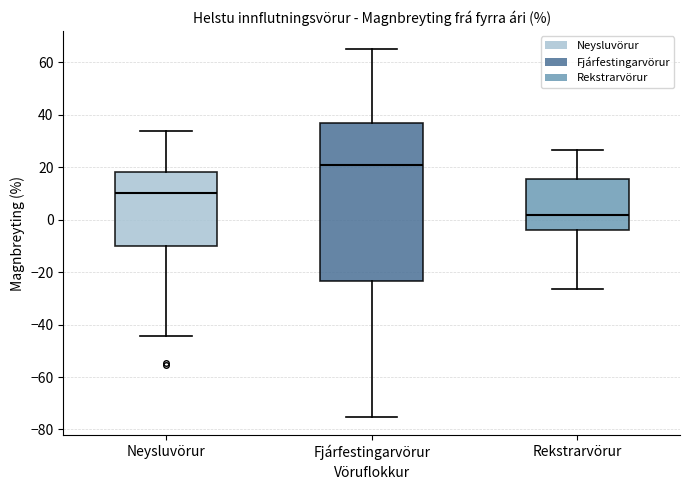

Comparing the boxes themselves (not the whiskers), which one is the tallest?

Fjárfestingarvörur